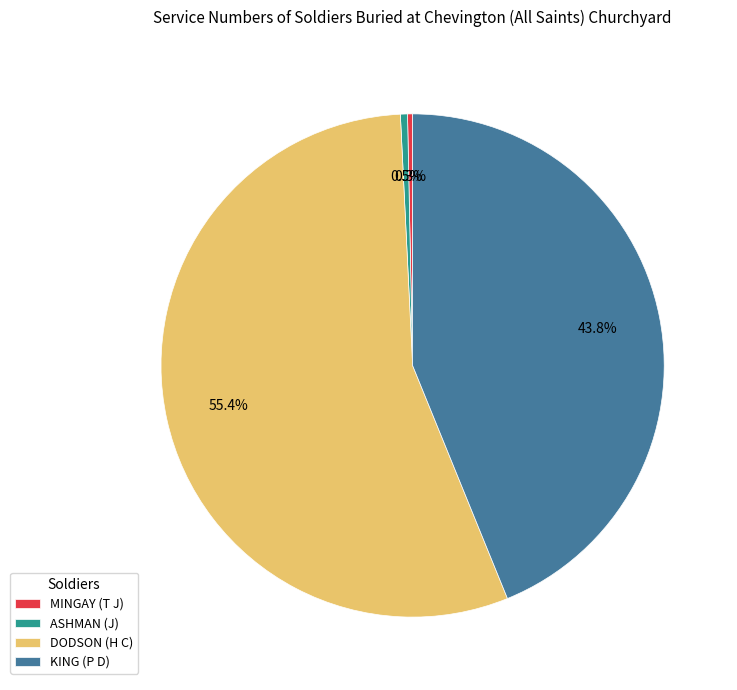

To the nearest percent, what is the difference between the DODSON (H C) and KING (P D) slice percentages?

12%